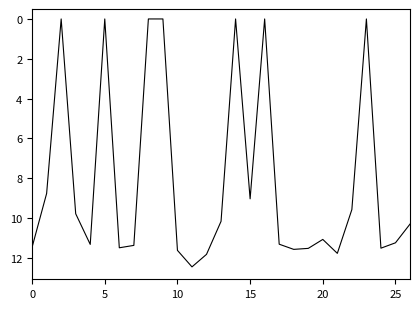

What is the average value?

8.1